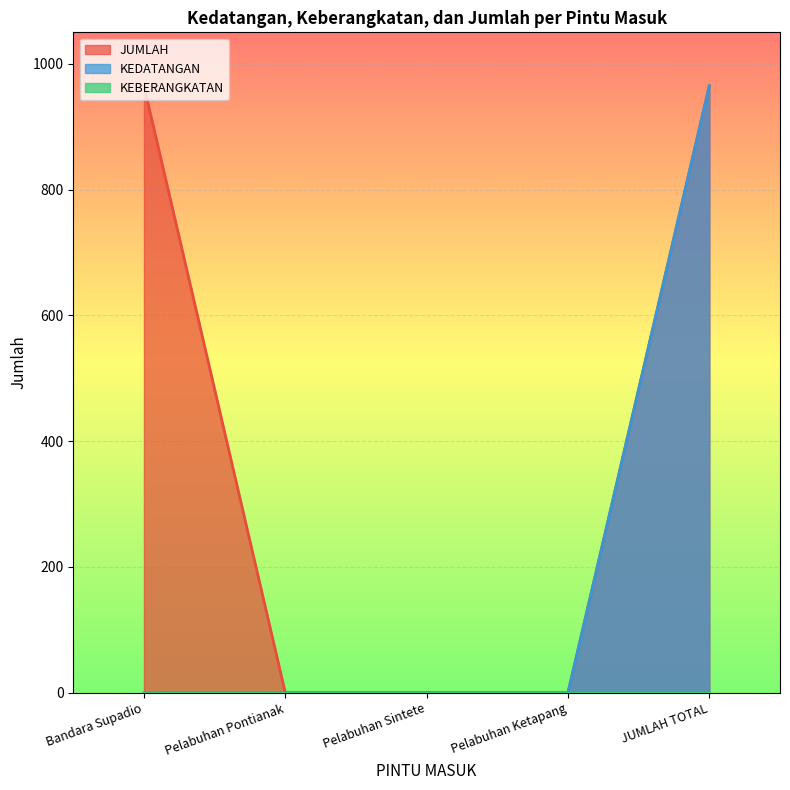

What is the spread (max minus min) of values at Bandara Supadio?

965